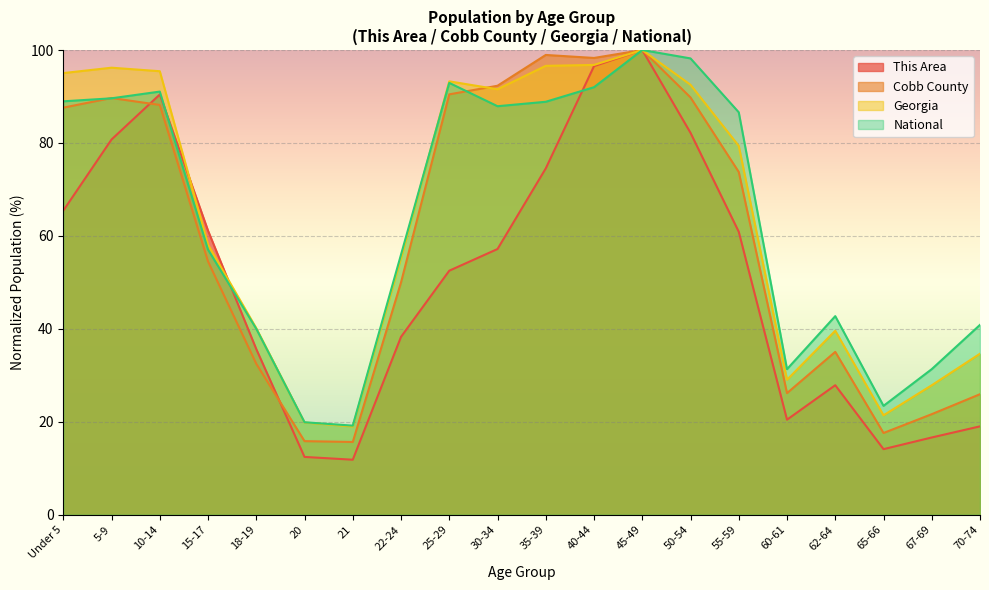

Is it true that National equals 87.9 at 30-34?

True